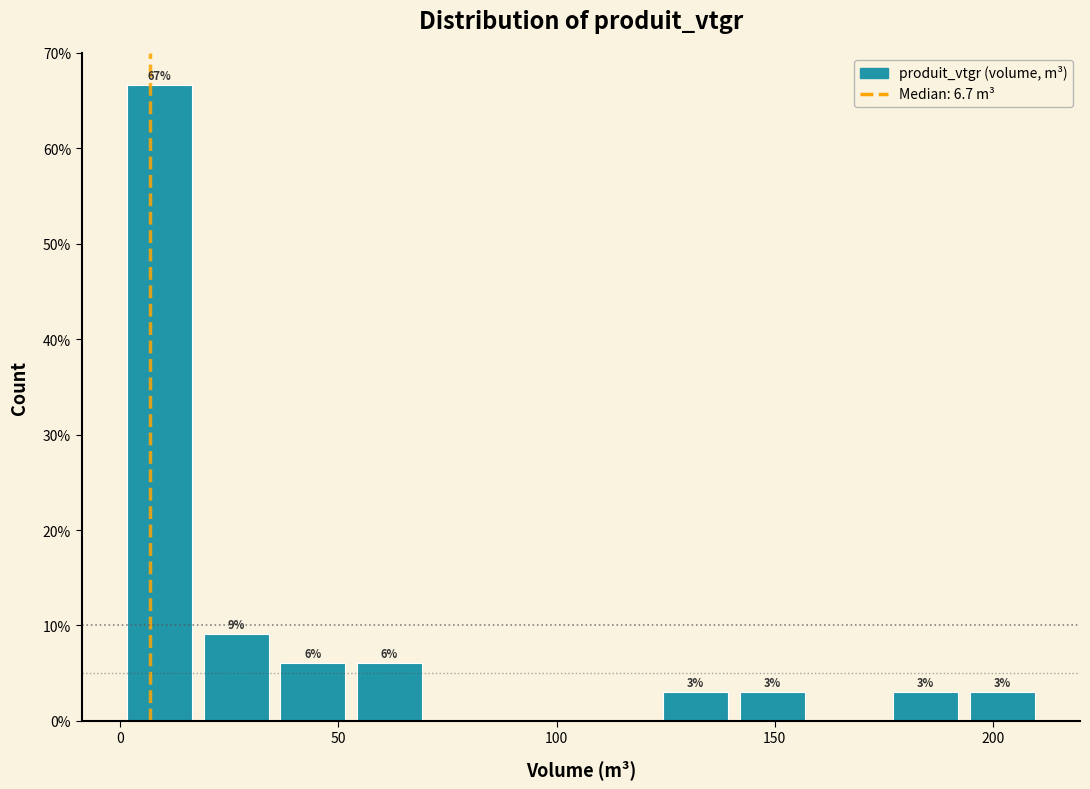

Around what value on the x-axis is the tallest bar? Give the approximate position of its centre, as read against the axis.

10